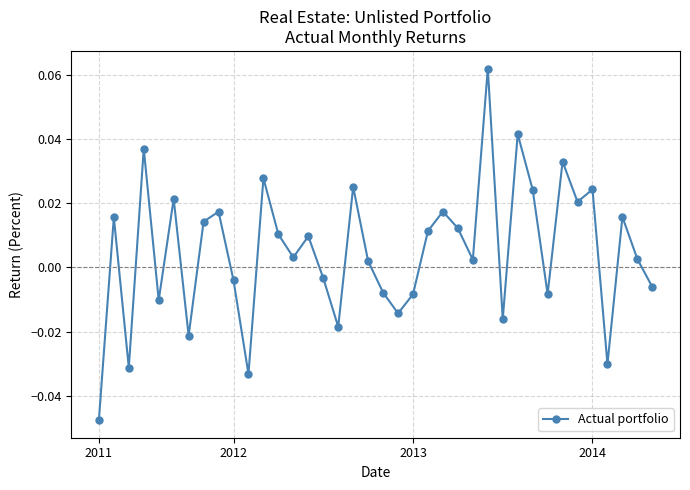

How many points are higher than both their immediate neighbors (excluding endpoints)?

13